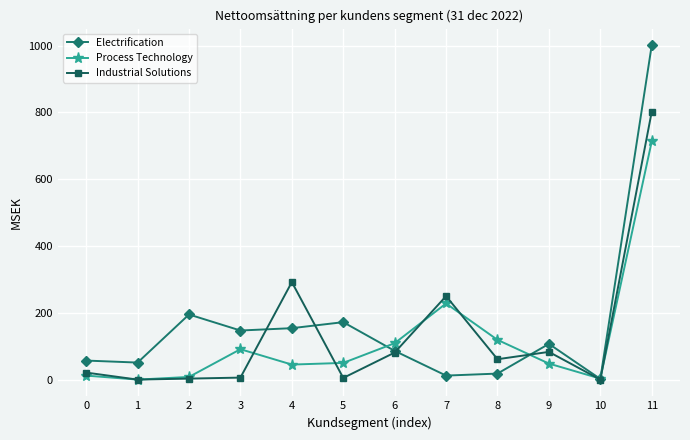

The value of Electrification at 11 is 1001. True or false?

True